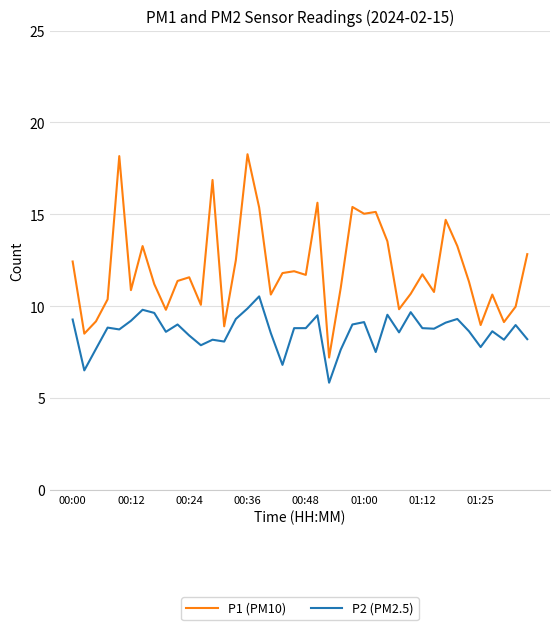

True or false: P2 (PM2.5) and P1 (PM10) cross at least once.

False